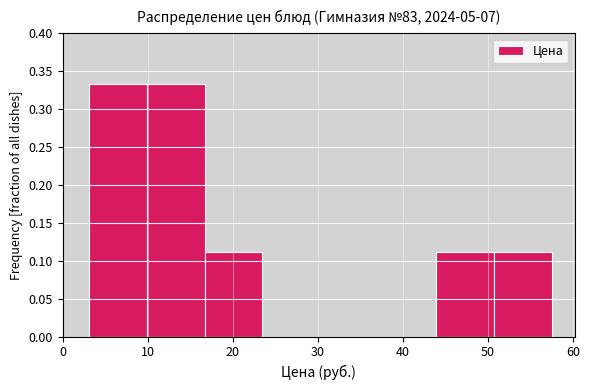

Reading left to right, list every bar in this chart as the range it spans on the x-axis followed by its height. Neither the bar edges nor the heights are printed on the chart, so give them approximately, as read against the axes.

3.1 to 9.9: 0.335
9.9 to 16.7: 0.335
16.7 to 23.5: 0.110
23.5 to 30.3: 0
30.3 to 37.1: 0
37.1 to 43.9: 0
43.9 to 50.7: 0.110
50.7 to 57.5: 0.110